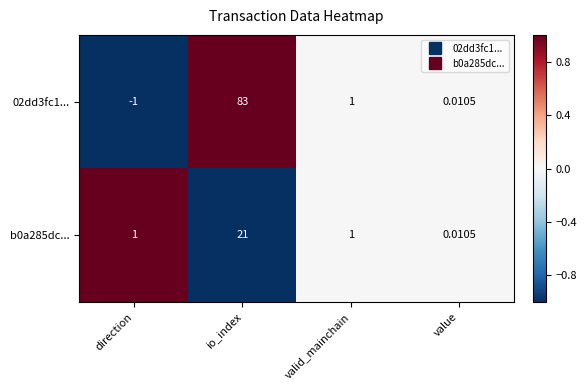

Rank the categories by 02dd3fc1... value from highest to lowest.

io_index, valid_mainchain, value, direction